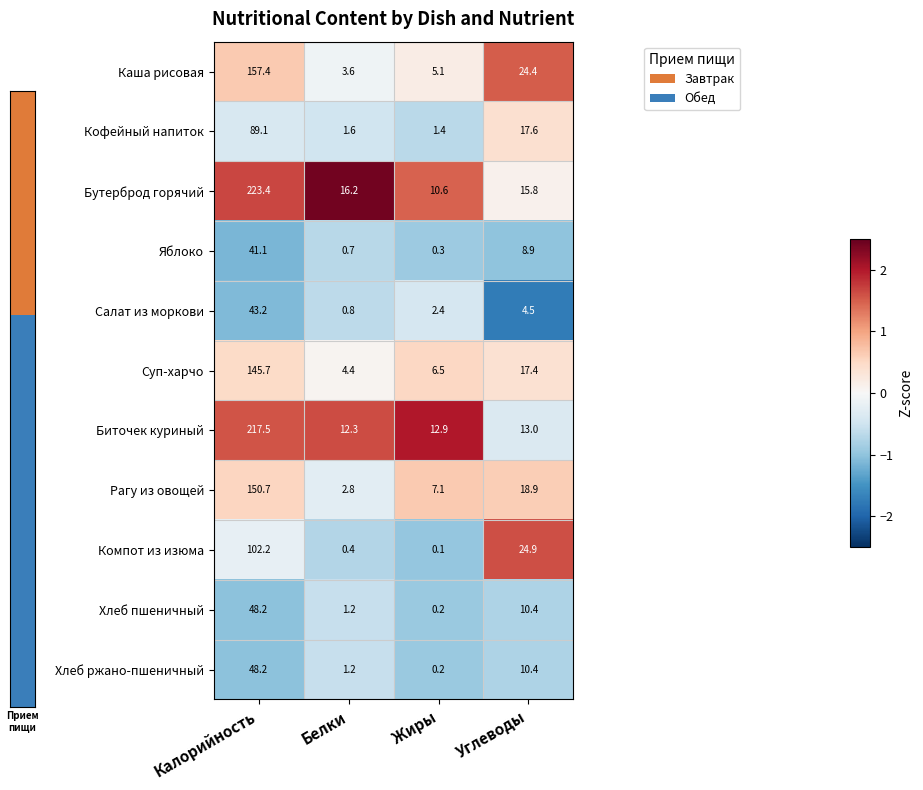

Count the number of categories in the chart.

4